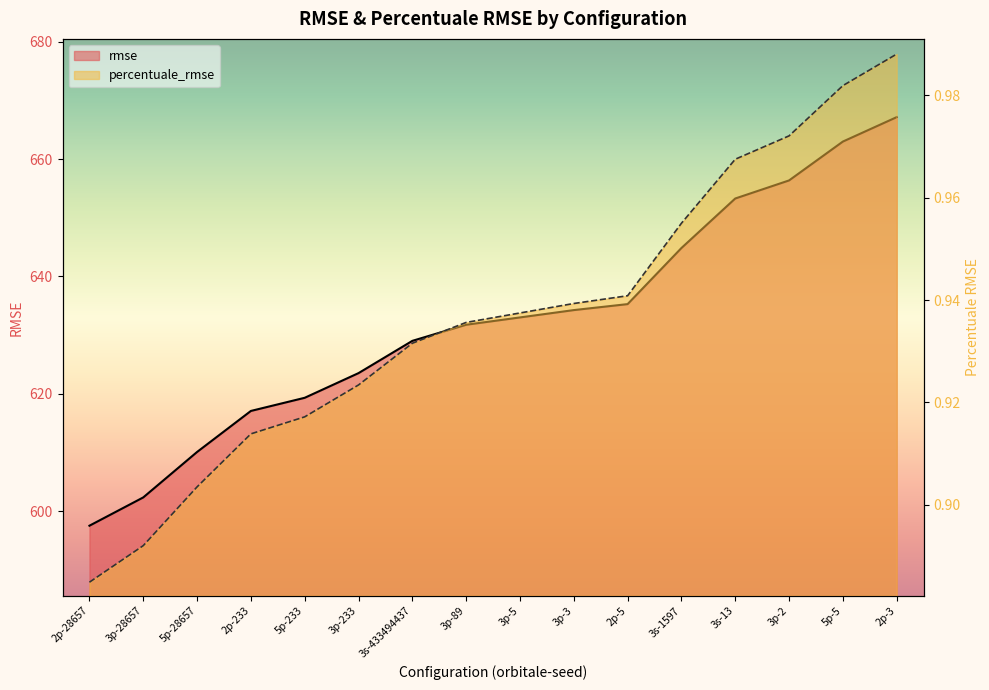

Rank the series by their average value, from lowest to highest.

percentuale_rmse, rmse